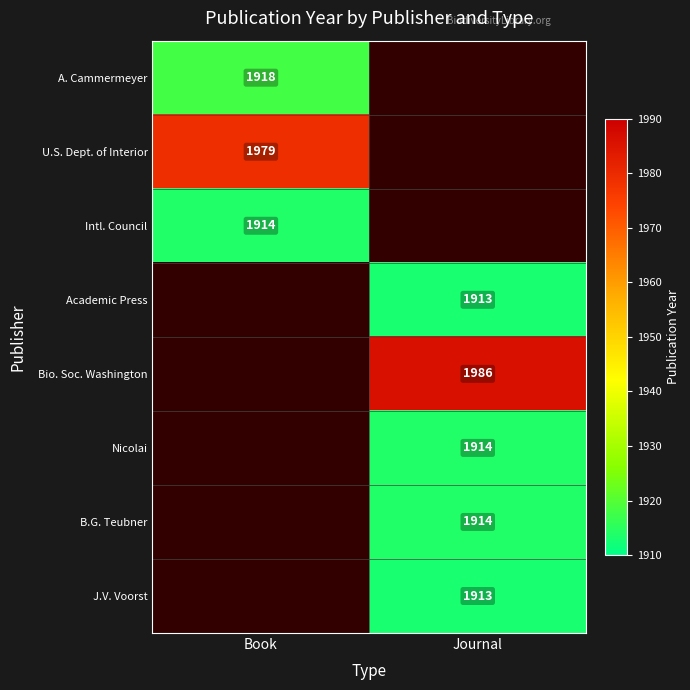

At which category is the sum across all series the highest?

Journal